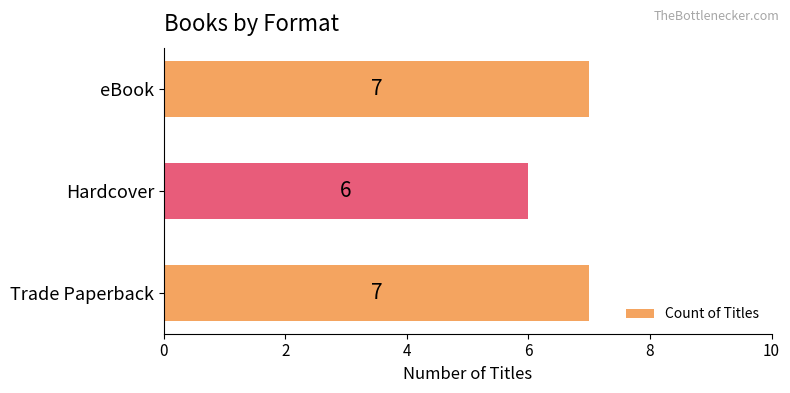

The chart shows a value of 6 at Hardcover. True or false?

True